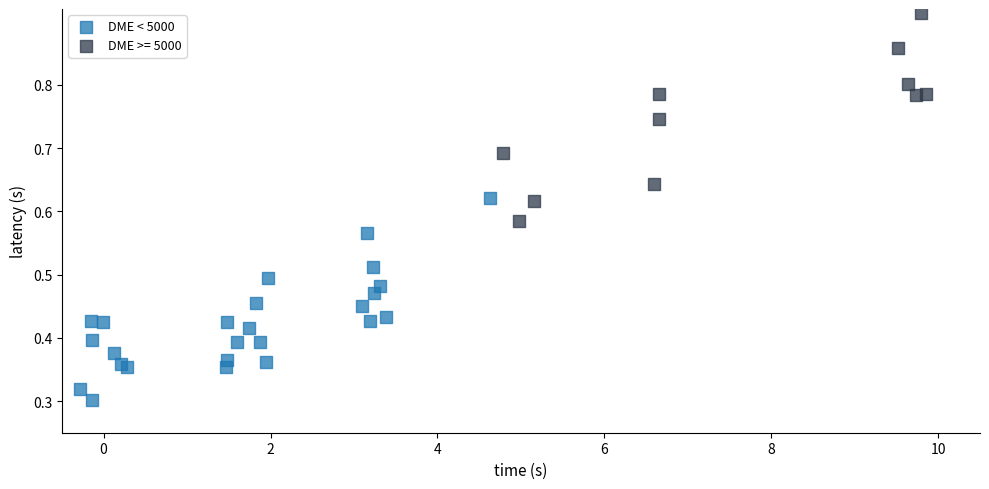

Which series reaches the minimum Y coordinate?

DME < 5000